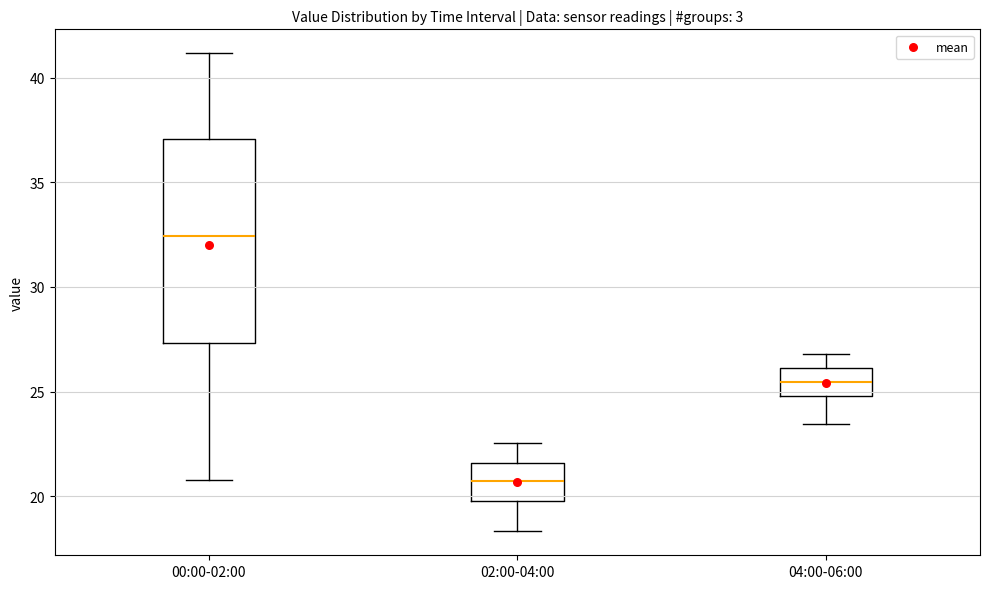

Reading left to right, transcribe this box plot: for each box, give where its median line is, the range the box spans, and where its two whiskers end, as read against the y-axis. The values are not printed on the chart, so give them approximately, as read against the axis.

00:00-02:00: median 32.5, box 27.5 to 37.0, whiskers 21.0 to 41.0
02:00-04:00: median 20.5, box 20.0 to 21.5, whiskers 18.5 to 22.5
04:00-06:00: median 25.5, box 25.0 to 26.0, whiskers 23.5 to 27.0